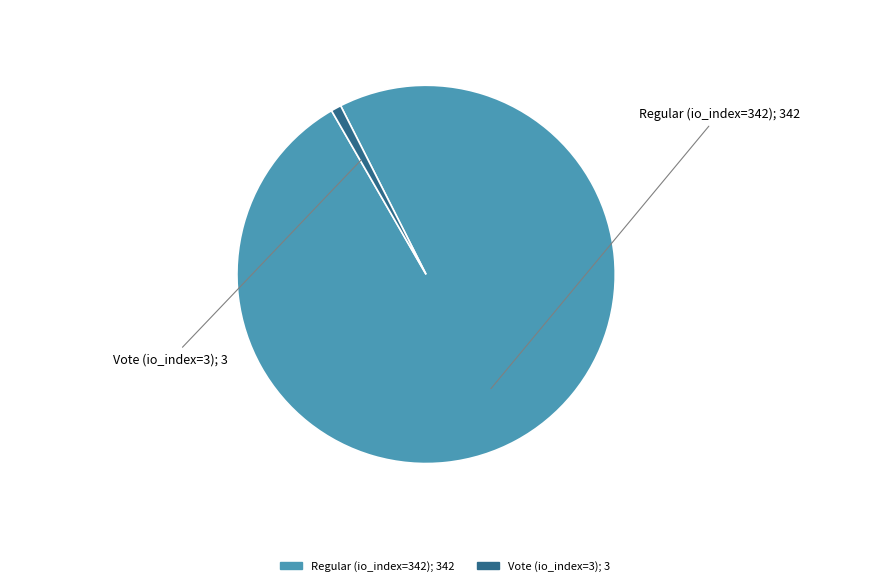

What is the largest slice in the pie chart?

Regular (io_index=342)